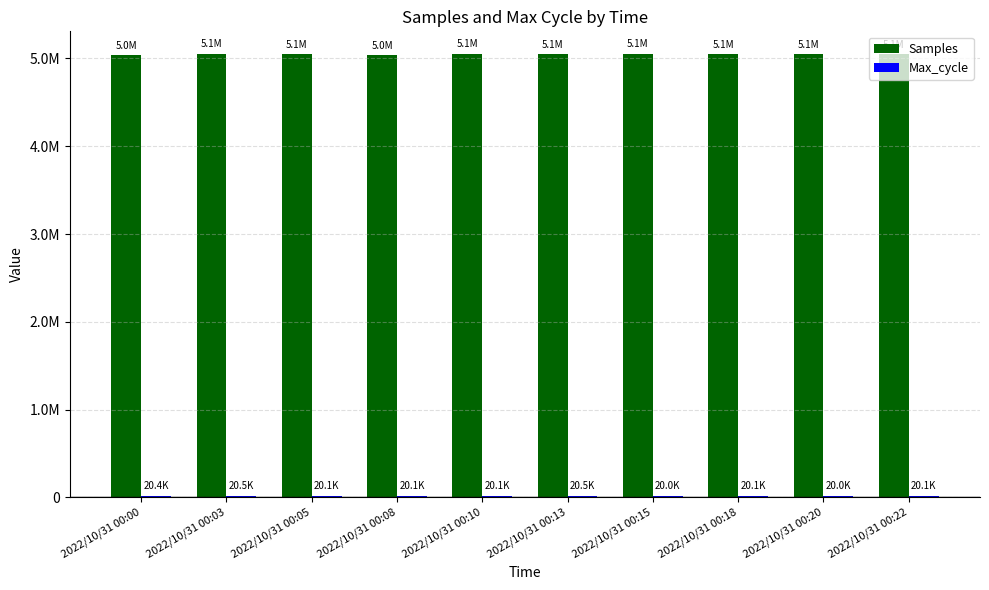

What value does the Samples series have at 2022/10/31 00:13, to the nearest 100?

5053600